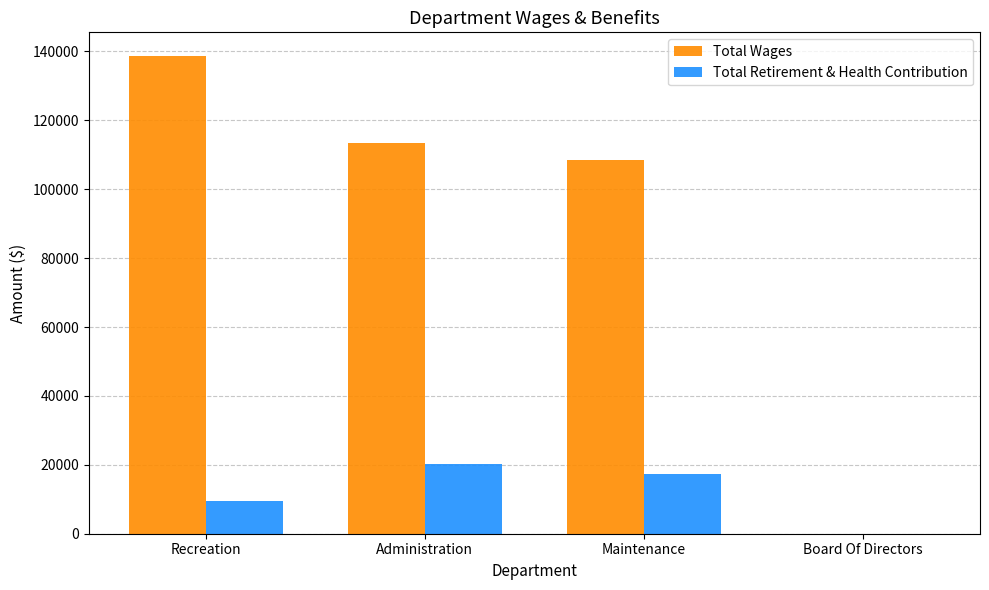

Reading left to right, extract all data points from this chart.

Total Wages: 138622	113412	108548	0
Total Retirement & Health Contribution: 9455	20245	17250	0